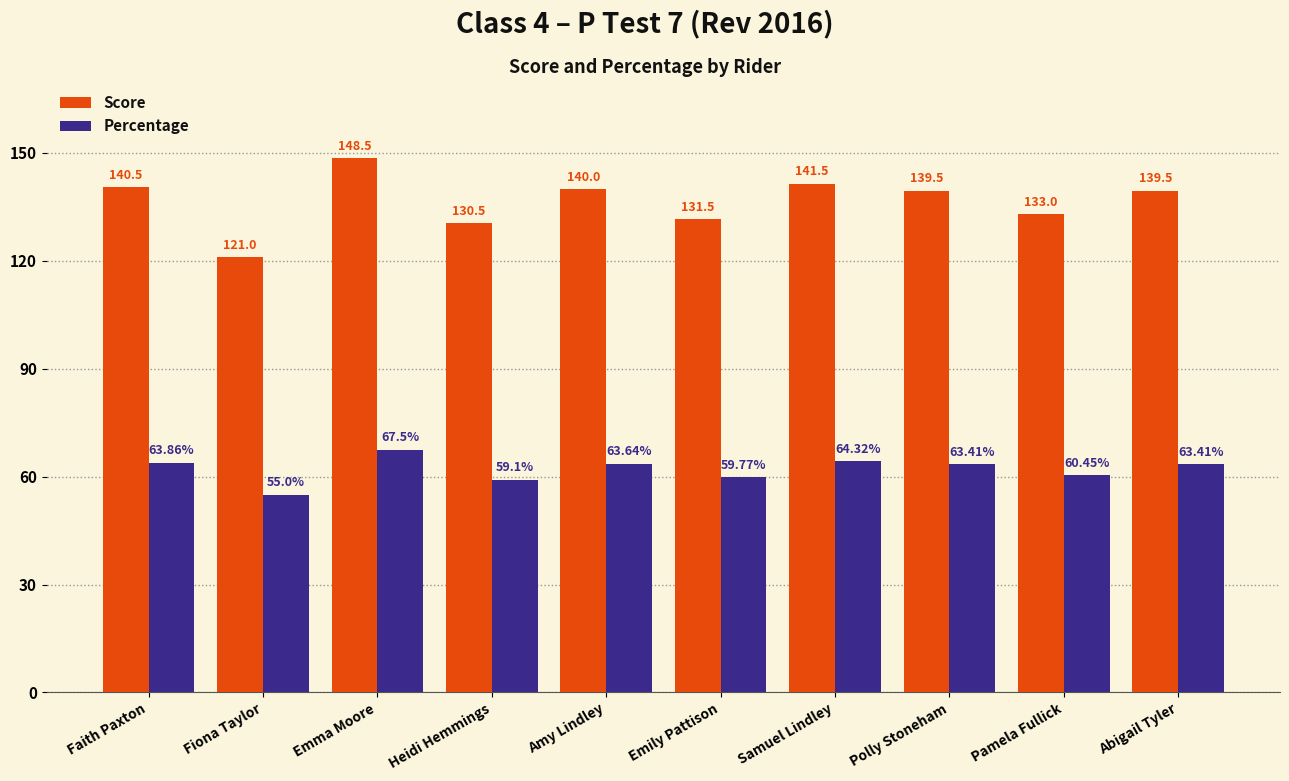

At Pamela Fullick, list the series in order from largest to smallest.

Score, Percentage